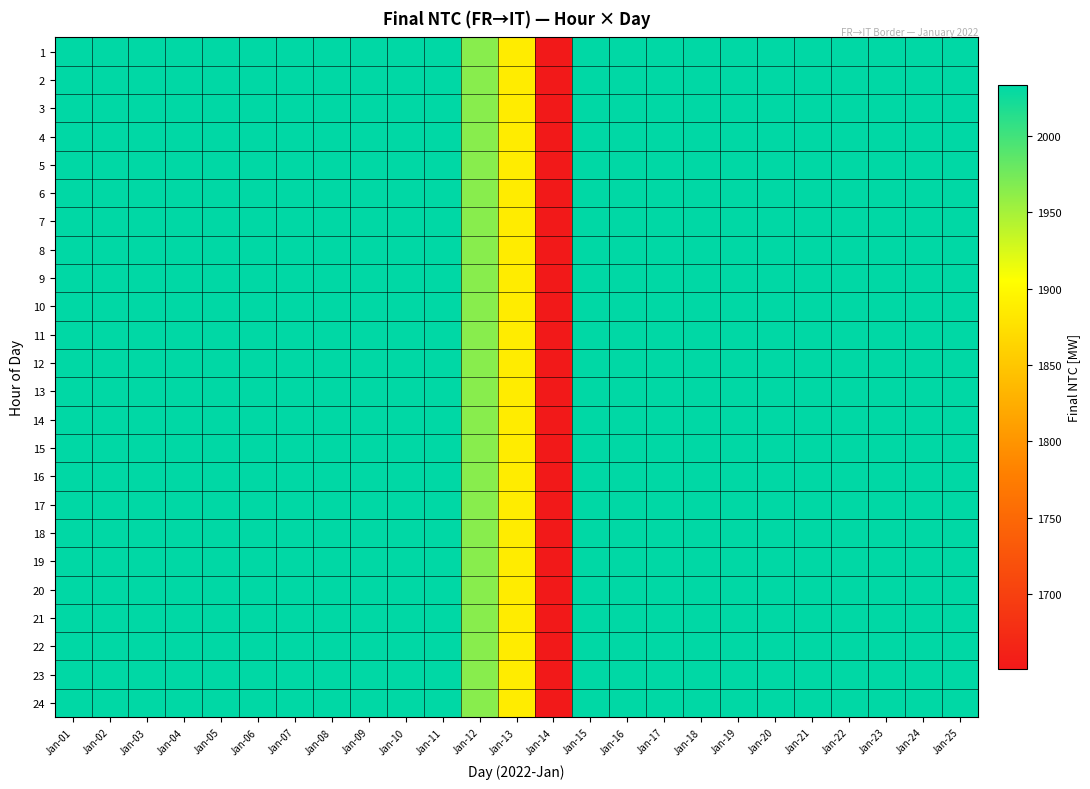

Reading left to right, list all the values displayed in this chart.

1: Jan-01=2033	Jan-02=2033	Jan-03=2033	Jan-04=2033	Jan-05=2033	Jan-06=2033	Jan-07=2033	Jan-08=2033	Jan-09=2033	Jan-10=2033	Jan-11=2033	Jan-12=1965	Jan-13=1887	Jan-14=1651	Jan-15=2033	Jan-16=2033	Jan-17=2033	Jan-18=2033	Jan-19=2033	Jan-20=2033	Jan-21=2033	Jan-22=2033	Jan-23=2033	Jan-24=2033	Jan-25=2033
2: Jan-01=2033	Jan-02=2033	Jan-03=2033	Jan-04=2033	Jan-05=2033	Jan-06=2033	Jan-07=2033	Jan-08=2033	Jan-09=2033	Jan-10=2033	Jan-11=2033	Jan-12=1965	Jan-13=1887	Jan-14=1651	Jan-15=2033	Jan-16=2033	Jan-17=2033	Jan-18=2033	Jan-19=2033	Jan-20=2033	Jan-21=2033	Jan-22=2033	Jan-23=2033	Jan-24=2033	Jan-25=2033
3: Jan-01=2033	Jan-02=2033	Jan-03=2033	Jan-04=2033	Jan-05=2033	Jan-06=2033	Jan-07=2033	Jan-08=2033	Jan-09=2033	Jan-10=2033	Jan-11=2033	Jan-12=1965	Jan-13=1887	Jan-14=1651	Jan-15=2033	Jan-16=2033	Jan-17=2033	Jan-18=2033	Jan-19=2033	Jan-20=2033	Jan-21=2033	Jan-22=2033	Jan-23=2033	Jan-24=2033	Jan-25=2033
4: Jan-01=2033	Jan-02=2033	Jan-03=2033	Jan-04=2033	Jan-05=2033	Jan-06=2033	Jan-07=2033	Jan-08=2033	Jan-09=2033	Jan-10=2033	Jan-11=2033	Jan-12=1965	Jan-13=1887	Jan-14=1651	Jan-15=2033	Jan-16=2033	Jan-17=2033	Jan-18=2033	Jan-19=2033	Jan-20=2033	Jan-21=2033	Jan-22=2033	Jan-23=2033	Jan-24=2033	Jan-25=2033
5: Jan-01=2033	Jan-02=2033	Jan-03=2033	Jan-04=2033	Jan-05=2033	Jan-06=2033	Jan-07=2033	Jan-08=2033	Jan-09=2033	Jan-10=2033	Jan-11=2033	Jan-12=1965	Jan-13=1887	Jan-14=1651	Jan-15=2033	Jan-16=2033	Jan-17=2033	Jan-18=2033	Jan-19=2033	Jan-20=2033	Jan-21=2033	Jan-22=2033	Jan-23=2033	Jan-24=2033	Jan-25=2033
6: Jan-01=2033	Jan-02=2033	Jan-03=2033	Jan-04=2033	Jan-05=2033	Jan-06=2033	Jan-07=2033	Jan-08=2033	Jan-09=2033	Jan-10=2033	Jan-11=2033	Jan-12=1965	Jan-13=1887	Jan-14=1651	Jan-15=2033	Jan-16=2033	Jan-17=2033	Jan-18=2033	Jan-19=2033	Jan-20=2033	Jan-21=2033	Jan-22=2033	Jan-23=2033	Jan-24=2033	Jan-25=2033
7: Jan-01=2033	Jan-02=2033	Jan-03=2033	Jan-04=2033	Jan-05=2033	Jan-06=2033	Jan-07=2033	Jan-08=2033	Jan-09=2033	Jan-10=2033	Jan-11=2033	Jan-12=1965	Jan-13=1887	Jan-14=1651	Jan-15=2033	Jan-16=2033	Jan-17=2033	Jan-18=2033	Jan-19=2033	Jan-20=2033	Jan-21=2033	Jan-22=2033	Jan-23=2033	Jan-24=2033	Jan-25=2033
8: Jan-01=2033	Jan-02=2033	Jan-03=2033	Jan-04=2033	Jan-05=2033	Jan-06=2033	Jan-07=2033	Jan-08=2033	Jan-09=2033	Jan-10=2033	Jan-11=2033	Jan-12=1965	Jan-13=1887	Jan-14=1651	Jan-15=2033	Jan-16=2033	Jan-17=2033	Jan-18=2033	Jan-19=2033	Jan-20=2033	Jan-21=2033	Jan-22=2033	Jan-23=2033	Jan-24=2033	Jan-25=2033
9: Jan-01=2033	Jan-02=2033	Jan-03=2033	Jan-04=2033	Jan-05=2033	Jan-06=2033	Jan-07=2033	Jan-08=2033	Jan-09=2033	Jan-10=2033	Jan-11=2033	Jan-12=1965	Jan-13=1887	Jan-14=1651	Jan-15=2033	Jan-16=2033	Jan-17=2033	Jan-18=2033	Jan-19=2033	Jan-20=2033	Jan-21=2033	Jan-22=2033	Jan-23=2033	Jan-24=2033	Jan-25=2033
10: Jan-01=2033	Jan-02=2033	Jan-03=2033	Jan-04=2033	Jan-05=2033	Jan-06=2033	Jan-07=2033	Jan-08=2033	Jan-09=2033	Jan-10=2033	Jan-11=2033	Jan-12=1965	Jan-13=1887	Jan-14=1651	Jan-15=2033	Jan-16=2033	Jan-17=2033	Jan-18=2033	Jan-19=2033	Jan-20=2033	Jan-21=2033	Jan-22=2033	Jan-23=2033	Jan-24=2033	Jan-25=2033
11: Jan-01=2033	Jan-02=2033	Jan-03=2033	Jan-04=2033	Jan-05=2033	Jan-06=2033	Jan-07=2033	Jan-08=2033	Jan-09=2033	Jan-10=2033	Jan-11=2033	Jan-12=1965	Jan-13=1887	Jan-14=1651	Jan-15=2033	Jan-16=2033	Jan-17=2033	Jan-18=2033	Jan-19=2033	Jan-20=2033	Jan-21=2033	Jan-22=2033	Jan-23=2033	Jan-24=2033	Jan-25=2033
12: Jan-01=2033	Jan-02=2033	Jan-03=2033	Jan-04=2033	Jan-05=2033	Jan-06=2033	Jan-07=2033	Jan-08=2033	Jan-09=2033	Jan-10=2033	Jan-11=2033	Jan-12=1965	Jan-13=1887	Jan-14=1651	Jan-15=2033	Jan-16=2033	Jan-17=2033	Jan-18=2033	Jan-19=2033	Jan-20=2033	Jan-21=2033	Jan-22=2033	Jan-23=2033	Jan-24=2033	Jan-25=2033
13: Jan-01=2033	Jan-02=2033	Jan-03=2033	Jan-04=2033	Jan-05=2033	Jan-06=2033	Jan-07=2033	Jan-08=2033	Jan-09=2033	Jan-10=2033	Jan-11=2033	Jan-12=1965	Jan-13=1887	Jan-14=1651	Jan-15=2033	Jan-16=2033	Jan-17=2033	Jan-18=2033	Jan-19=2033	Jan-20=2033	Jan-21=2033	Jan-22=2033	Jan-23=2033	Jan-24=2033	Jan-25=2033
14: Jan-01=2033	Jan-02=2033	Jan-03=2033	Jan-04=2033	Jan-05=2033	Jan-06=2033	Jan-07=2033	Jan-08=2033	Jan-09=2033	Jan-10=2033	Jan-11=2033	Jan-12=1965	Jan-13=1887	Jan-14=1651	Jan-15=2033	Jan-16=2033	Jan-17=2033	Jan-18=2033	Jan-19=2033	Jan-20=2033	Jan-21=2033	Jan-22=2033	Jan-23=2033	Jan-24=2033	Jan-25=2033
15: Jan-01=2033	Jan-02=2033	Jan-03=2033	Jan-04=2033	Jan-05=2033	Jan-06=2033	Jan-07=2033	Jan-08=2033	Jan-09=2033	Jan-10=2033	Jan-11=2033	Jan-12=1965	Jan-13=1887	Jan-14=1651	Jan-15=2033	Jan-16=2033	Jan-17=2033	Jan-18=2033	Jan-19=2033	Jan-20=2033	Jan-21=2033	Jan-22=2033	Jan-23=2033	Jan-24=2033	Jan-25=2033
16: Jan-01=2033	Jan-02=2033	Jan-03=2033	Jan-04=2033	Jan-05=2033	Jan-06=2033	Jan-07=2033	Jan-08=2033	Jan-09=2033	Jan-10=2033	Jan-11=2033	Jan-12=1965	Jan-13=1887	Jan-14=1651	Jan-15=2033	Jan-16=2033	Jan-17=2033	Jan-18=2033	Jan-19=2033	Jan-20=2033	Jan-21=2033	Jan-22=2033	Jan-23=2033	Jan-24=2033	Jan-25=2033
17: Jan-01=2033	Jan-02=2033	Jan-03=2033	Jan-04=2033	Jan-05=2033	Jan-06=2033	Jan-07=2033	Jan-08=2033	Jan-09=2033	Jan-10=2033	Jan-11=2033	Jan-12=1965	Jan-13=1887	Jan-14=1651	Jan-15=2033	Jan-16=2033	Jan-17=2033	Jan-18=2033	Jan-19=2033	Jan-20=2033	Jan-21=2033	Jan-22=2033	Jan-23=2033	Jan-24=2033	Jan-25=2033
18: Jan-01=2033	Jan-02=2033	Jan-03=2033	Jan-04=2033	Jan-05=2033	Jan-06=2033	Jan-07=2033	Jan-08=2033	Jan-09=2033	Jan-10=2033	Jan-11=2033	Jan-12=1965	Jan-13=1887	Jan-14=1651	Jan-15=2033	Jan-16=2033	Jan-17=2033	Jan-18=2033	Jan-19=2033	Jan-20=2033	Jan-21=2033	Jan-22=2033	Jan-23=2033	Jan-24=2033	Jan-25=2033
19: Jan-01=2033	Jan-02=2033	Jan-03=2033	Jan-04=2033	Jan-05=2033	Jan-06=2033	Jan-07=2033	Jan-08=2033	Jan-09=2033	Jan-10=2033	Jan-11=2033	Jan-12=1965	Jan-13=1887	Jan-14=1651	Jan-15=2033	Jan-16=2033	Jan-17=2033	Jan-18=2033	Jan-19=2033	Jan-20=2033	Jan-21=2033	Jan-22=2033	Jan-23=2033	Jan-24=2033	Jan-25=2033
20: Jan-01=2033	Jan-02=2033	Jan-03=2033	Jan-04=2033	Jan-05=2033	Jan-06=2033	Jan-07=2033	Jan-08=2033	Jan-09=2033	Jan-10=2033	Jan-11=2033	Jan-12=1965	Jan-13=1887	Jan-14=1651	Jan-15=2033	Jan-16=2033	Jan-17=2033	Jan-18=2033	Jan-19=2033	Jan-20=2033	Jan-21=2033	Jan-22=2033	Jan-23=2033	Jan-24=2033	Jan-25=2033
21: Jan-01=2033	Jan-02=2033	Jan-03=2033	Jan-04=2033	Jan-05=2033	Jan-06=2033	Jan-07=2033	Jan-08=2033	Jan-09=2033	Jan-10=2033	Jan-11=2033	Jan-12=1965	Jan-13=1887	Jan-14=1651	Jan-15=2033	Jan-16=2033	Jan-17=2033	Jan-18=2033	Jan-19=2033	Jan-20=2033	Jan-21=2033	Jan-22=2033	Jan-23=2033	Jan-24=2033	Jan-25=2033
22: Jan-01=2033	Jan-02=2033	Jan-03=2033	Jan-04=2033	Jan-05=2033	Jan-06=2033	Jan-07=2033	Jan-08=2033	Jan-09=2033	Jan-10=2033	Jan-11=2033	Jan-12=1965	Jan-13=1887	Jan-14=1651	Jan-15=2033	Jan-16=2033	Jan-17=2033	Jan-18=2033	Jan-19=2033	Jan-20=2033	Jan-21=2033	Jan-22=2033	Jan-23=2033	Jan-24=2033	Jan-25=2033
23: Jan-01=2033	Jan-02=2033	Jan-03=2033	Jan-04=2033	Jan-05=2033	Jan-06=2033	Jan-07=2033	Jan-08=2033	Jan-09=2033	Jan-10=2033	Jan-11=2033	Jan-12=1965	Jan-13=1887	Jan-14=1651	Jan-15=2033	Jan-16=2033	Jan-17=2033	Jan-18=2033	Jan-19=2033	Jan-20=2033	Jan-21=2033	Jan-22=2033	Jan-23=2033	Jan-24=2033	Jan-25=2033
24: Jan-01=2033	Jan-02=2033	Jan-03=2033	Jan-04=2033	Jan-05=2033	Jan-06=2033	Jan-07=2033	Jan-08=2033	Jan-09=2033	Jan-10=2033	Jan-11=2033	Jan-12=1965	Jan-13=1887	Jan-14=1651	Jan-15=2033	Jan-16=2033	Jan-17=2033	Jan-18=2033	Jan-19=2033	Jan-20=2033	Jan-21=2033	Jan-22=2033	Jan-23=2033	Jan-24=2033	Jan-25=2033